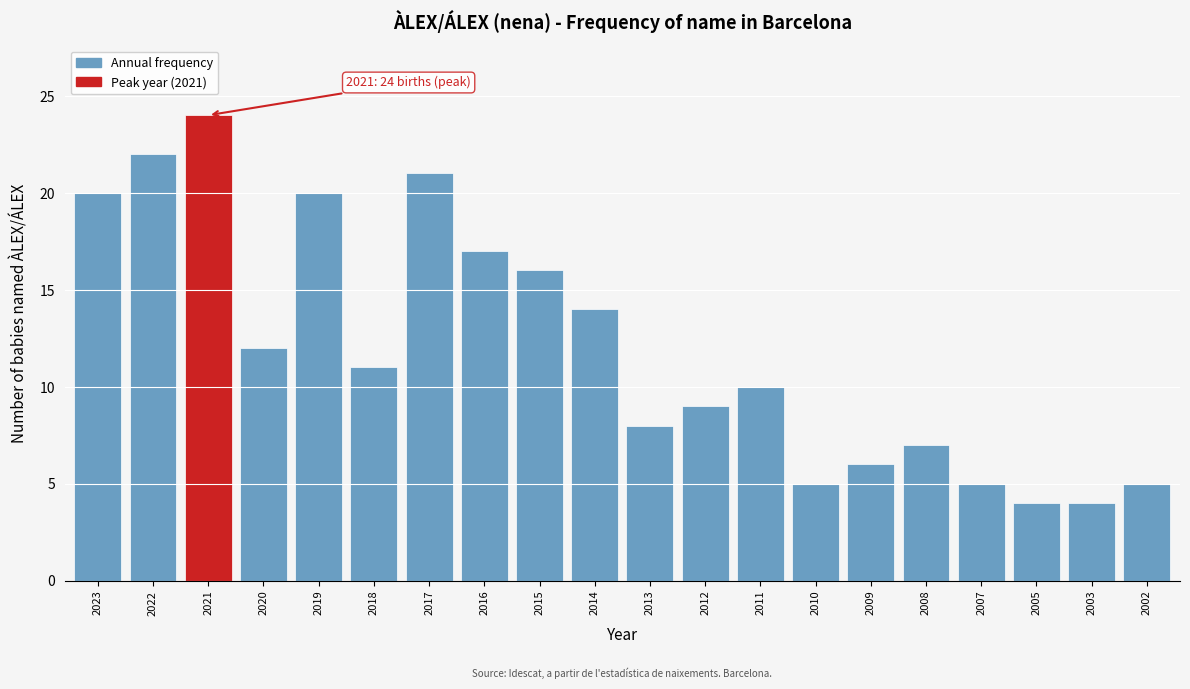

Reading right to left, extract all data points from this chart.

5	4	4	5	7	6	5	10	9	8	14	16	17	21	11	20	12	24	22	20